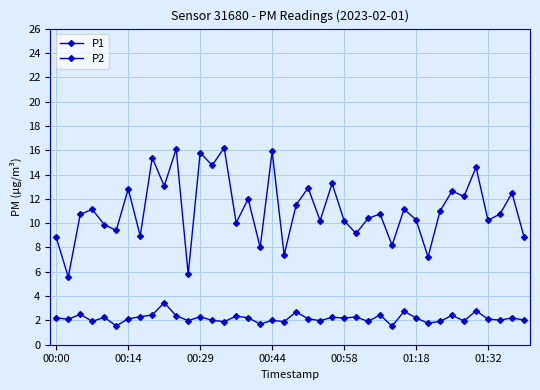

Does the chart have visible grid lines?

Yes